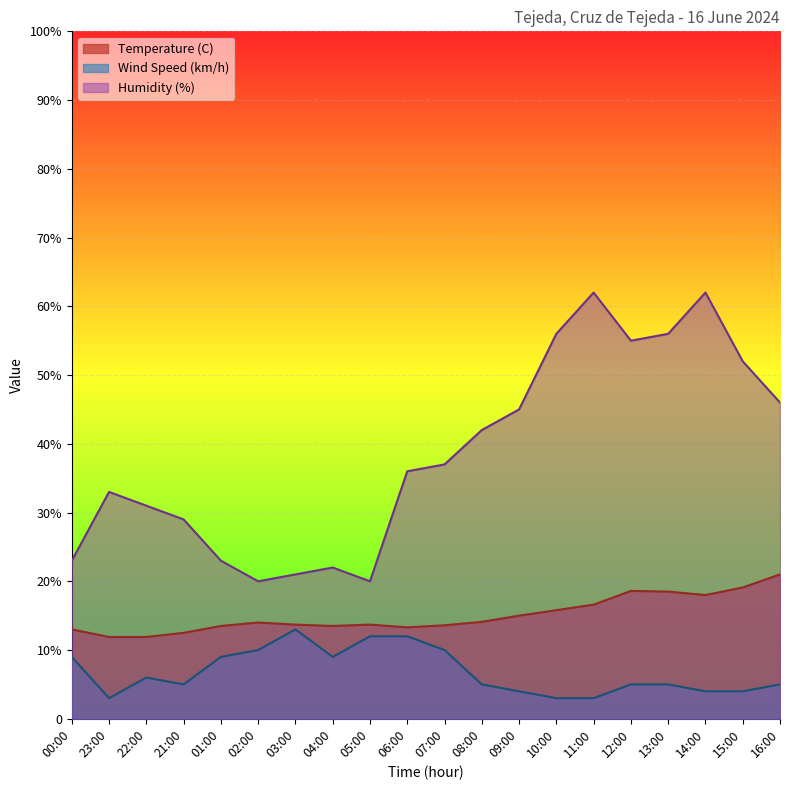

Is it true that Wind Speed (km/h) equals 9.0 at 01:00?

True